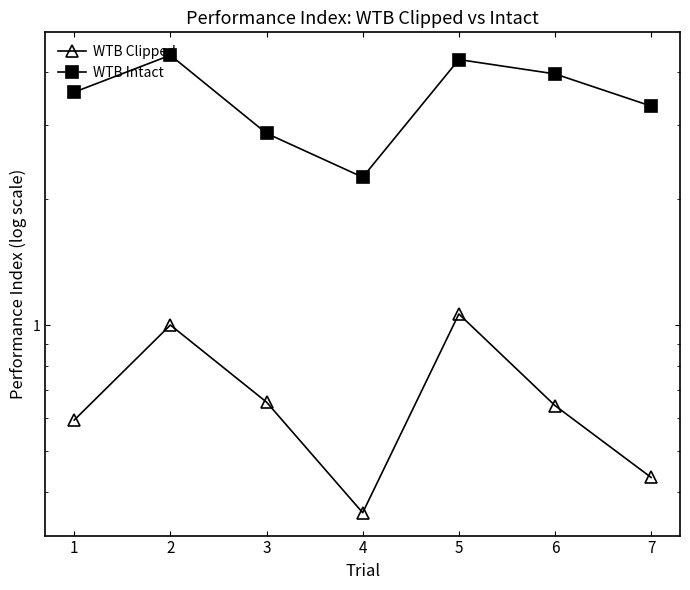

Rank the series by their maximum value, from lowest to highest.

WTB Clipped, WTB Intact